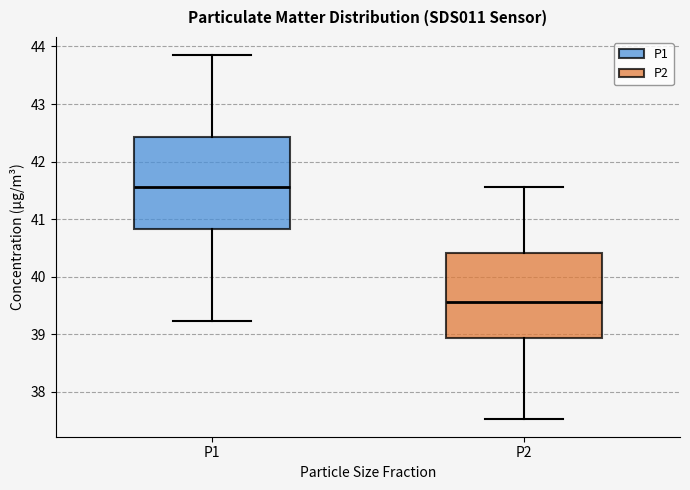

Which box's median line is the highest?

P1